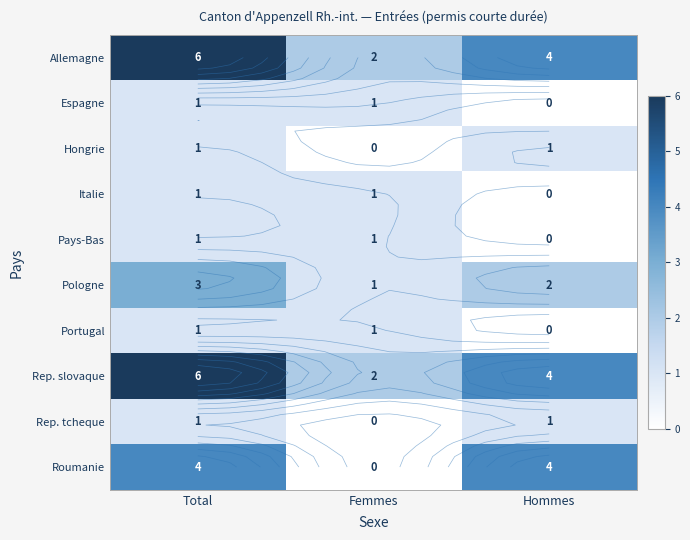

What is the sum of the Rep. slovaque values at Femmes and Total?

8